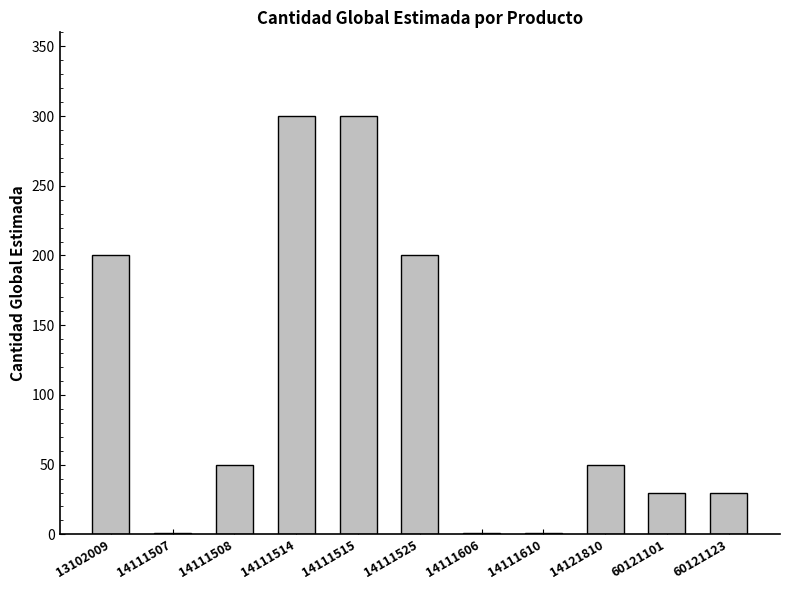

What is the difference between the values at 14111525 and 14121810?

150